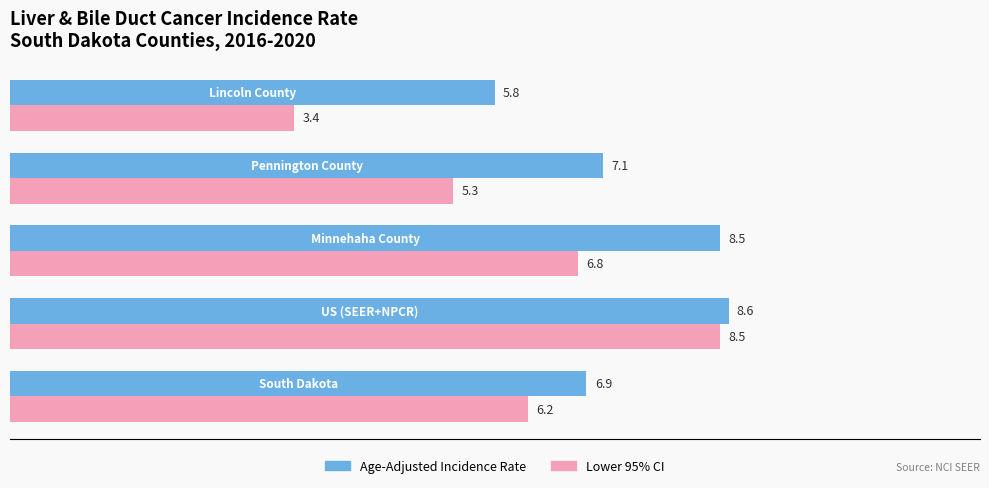

What is the greatest value displayed?

8.6